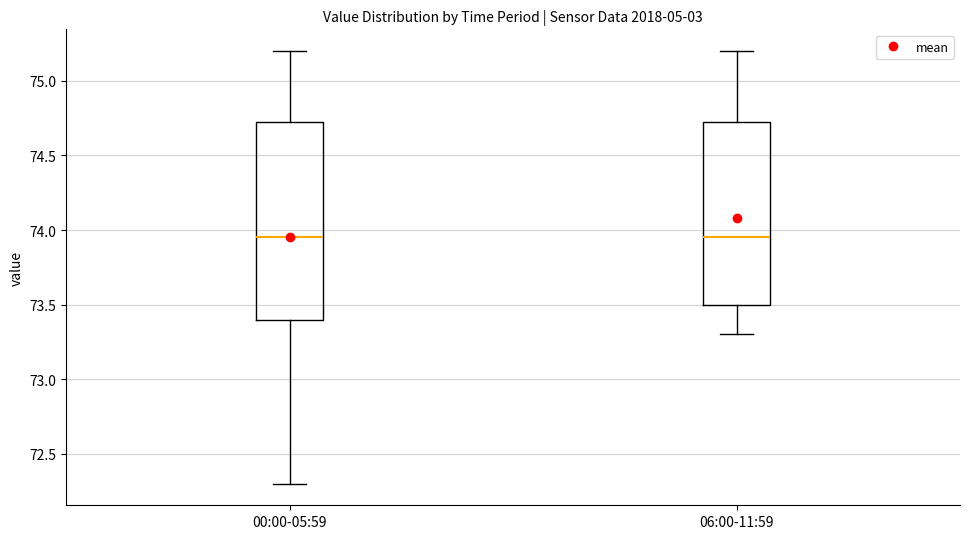

Reading left to right, read every box against the y-axis: the position of its median line, the range the box covers, and the ends of its whiskers. The values are not printed on the chart, so give them approximately, as read against the axis.

00:00-05:59: median 73.95, box 73.40 to 74.75, whiskers 72.30 to 75.20
06:00-11:59: median 73.95, box 73.50 to 74.75, whiskers 73.30 to 75.20